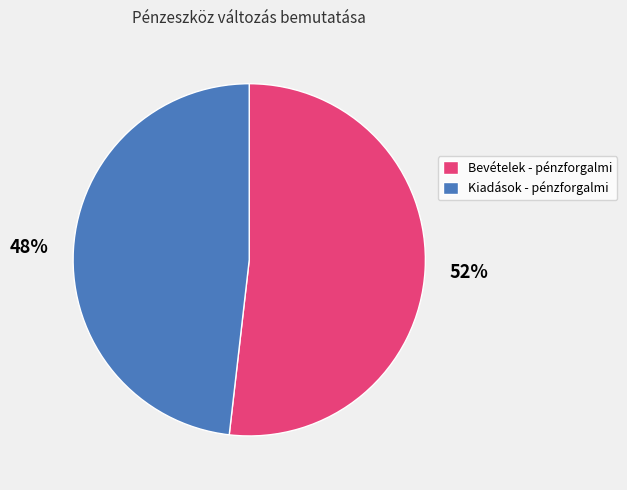

Combined, do Kiadások - pénzforgalmi and Bevételek - pénzforgalmi account for over 50%?

Yes